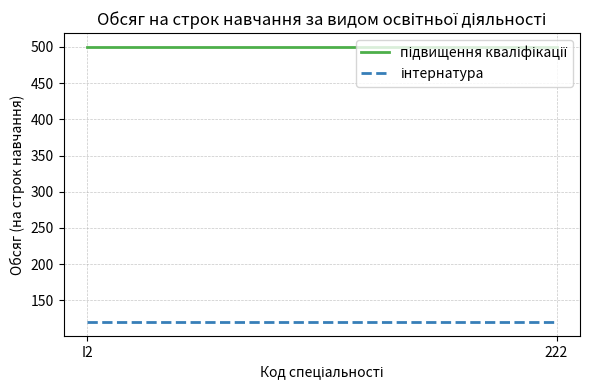

Reading right to left, transcribe all the data shown in this chart.

підвищення кваліфікації: 222=500	I2=500
інтернатура: 222=120	I2=120